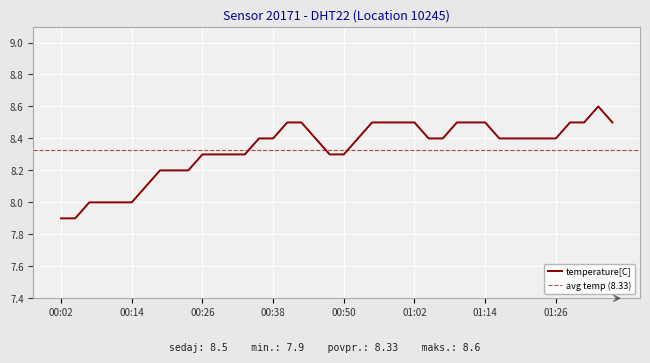

What position from the left is 00:04?

2